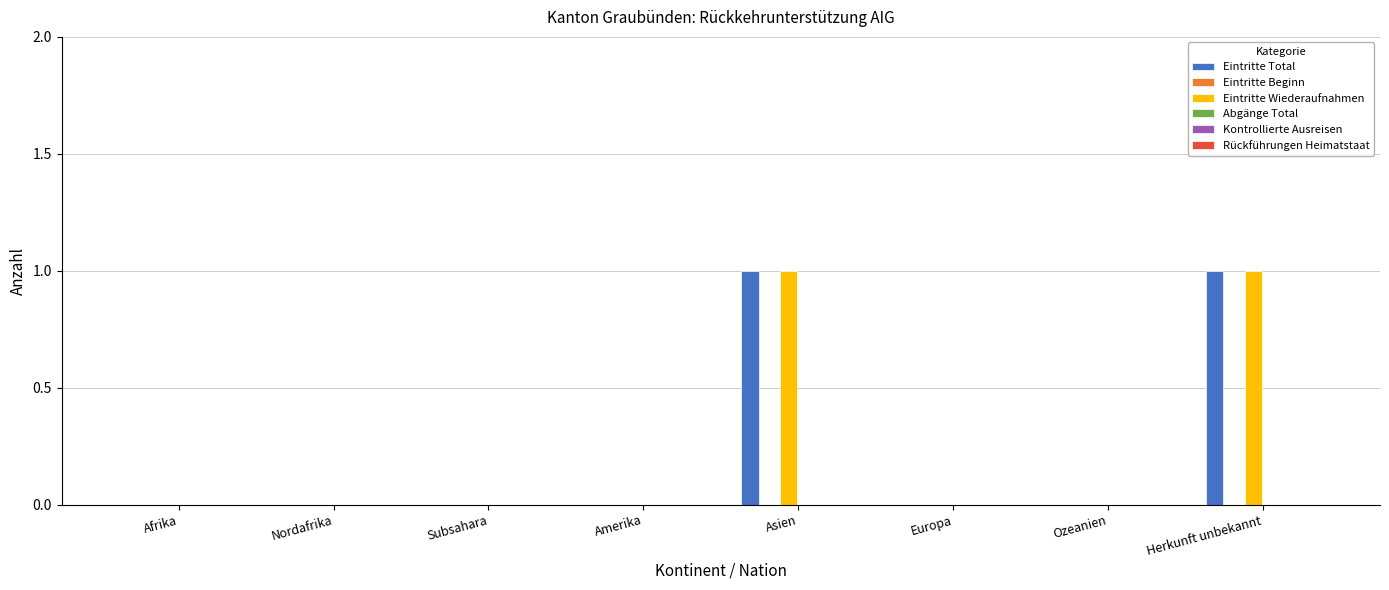

The value of Eintritte Total at Ozeanien is 0. True or false?

True